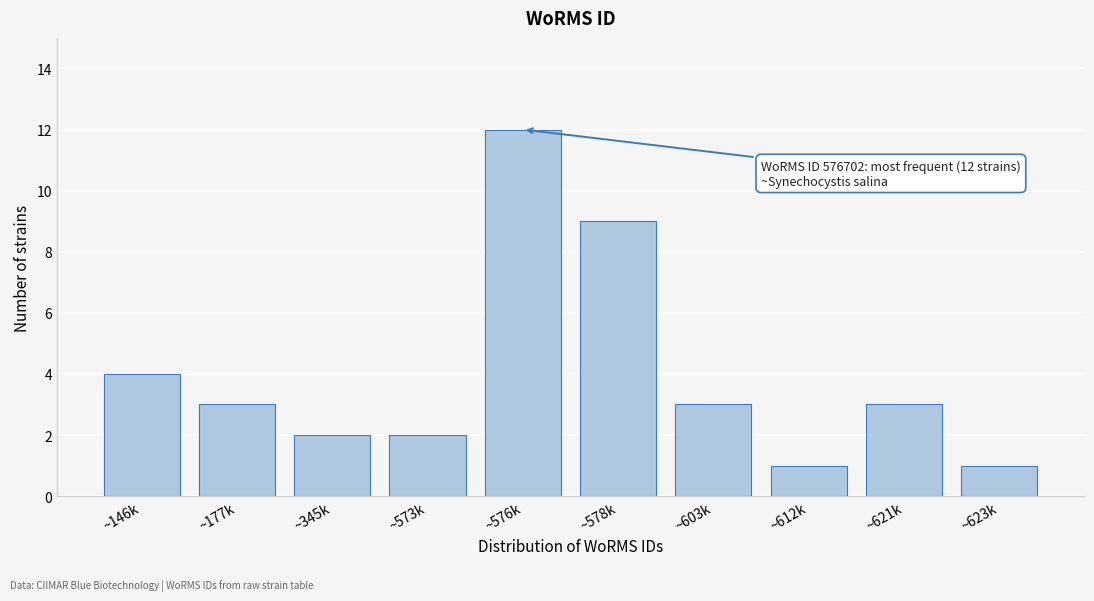

Reading right to left, transcribe all the data shown in this chart.

1	3	1	3	9	12	2	2	3	4